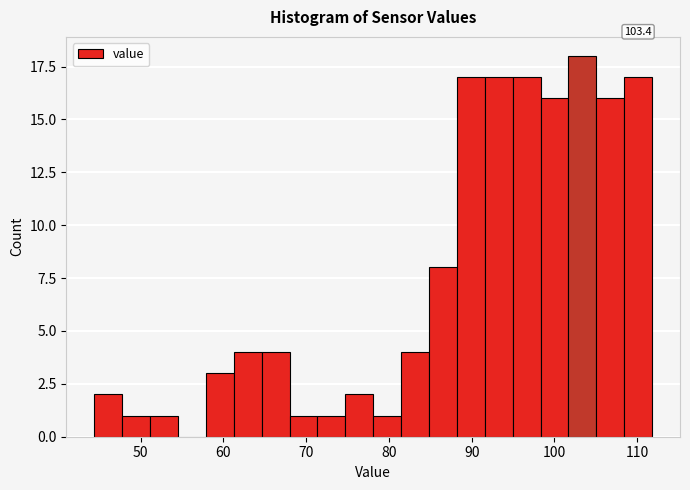

Around what value on the x-axis is the tallest bar? Give the approximate position of its centre, as read against the axis.

103